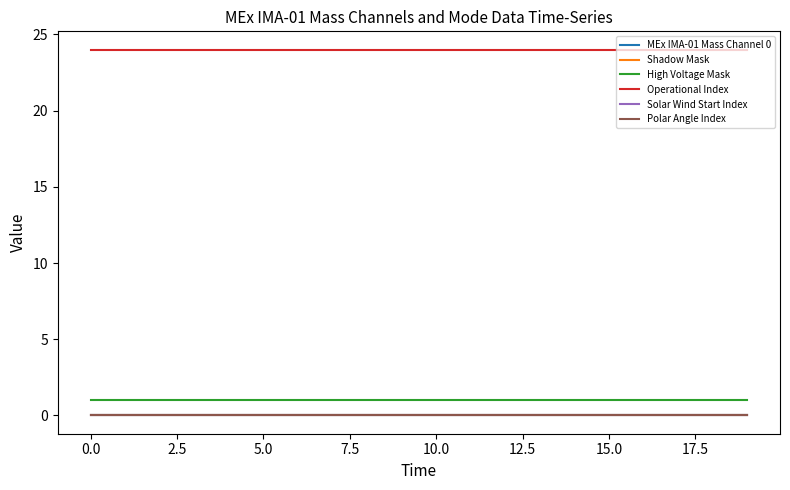

Is this an area chart (filled region under the line)?

No